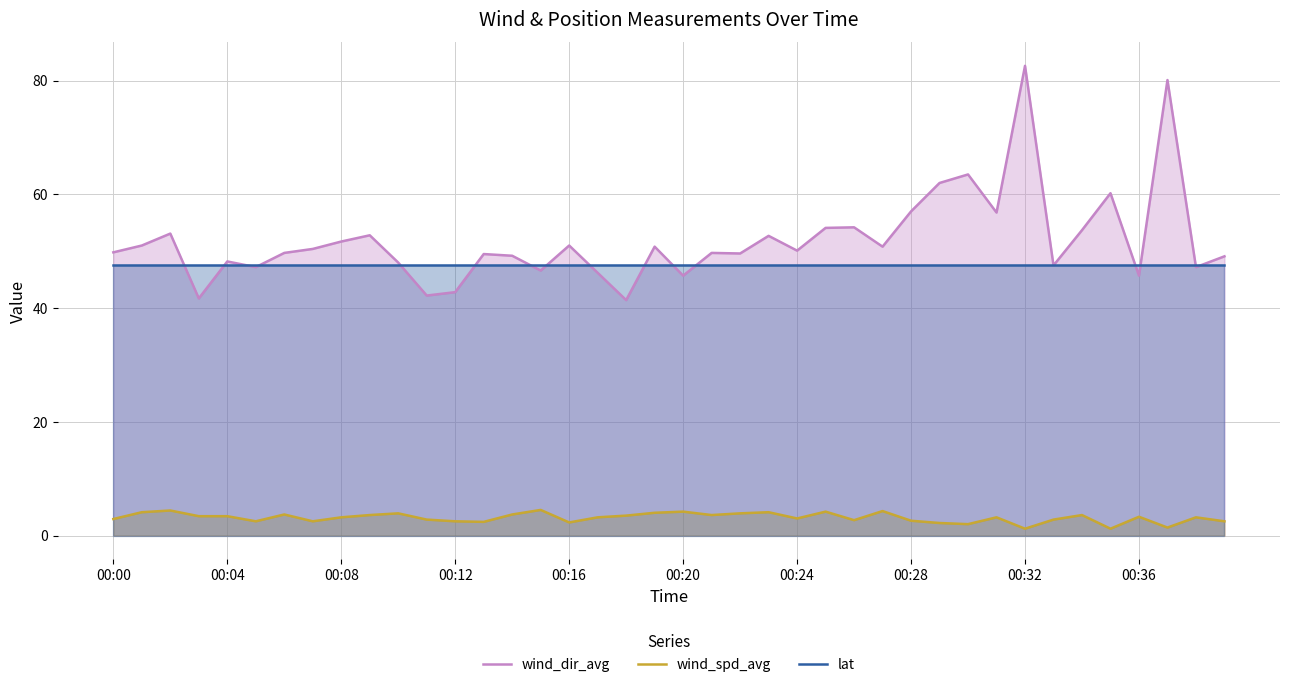

List the series in order of their peak value, highest first.

wind_dir_avg, lat, wind_spd_avg